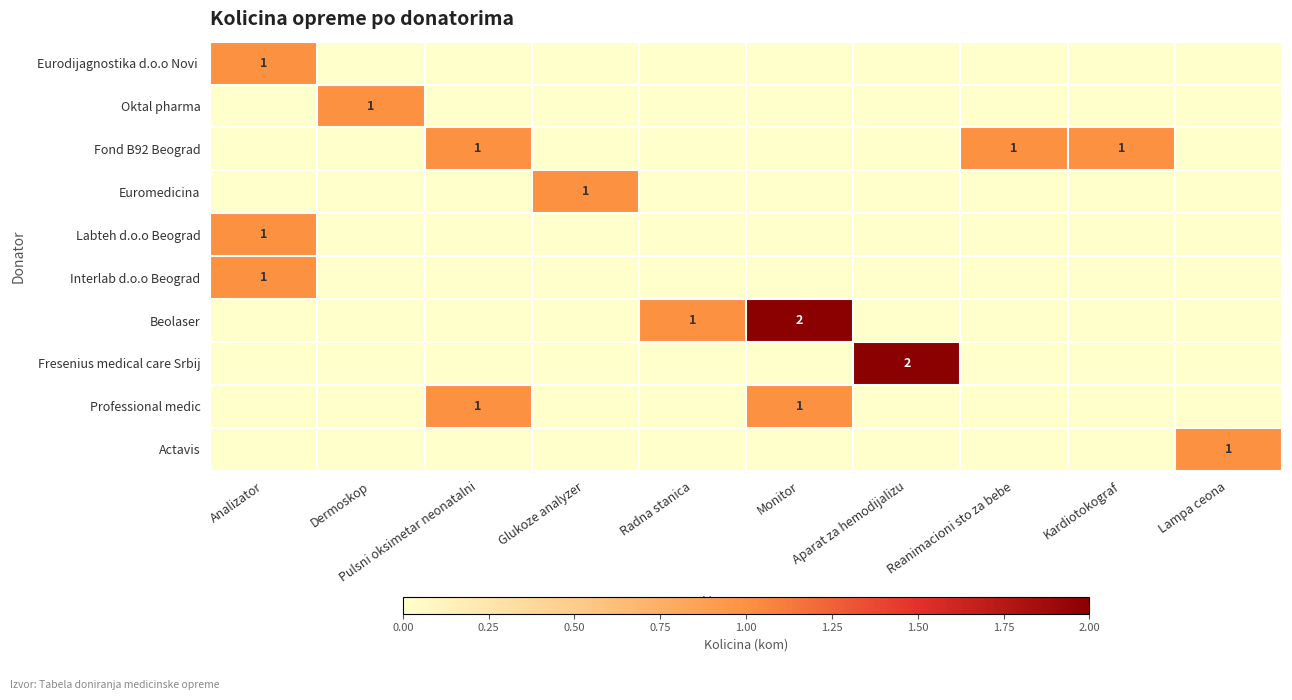

What is the difference between the highest and lowest values at Glukoze analyzer?

1